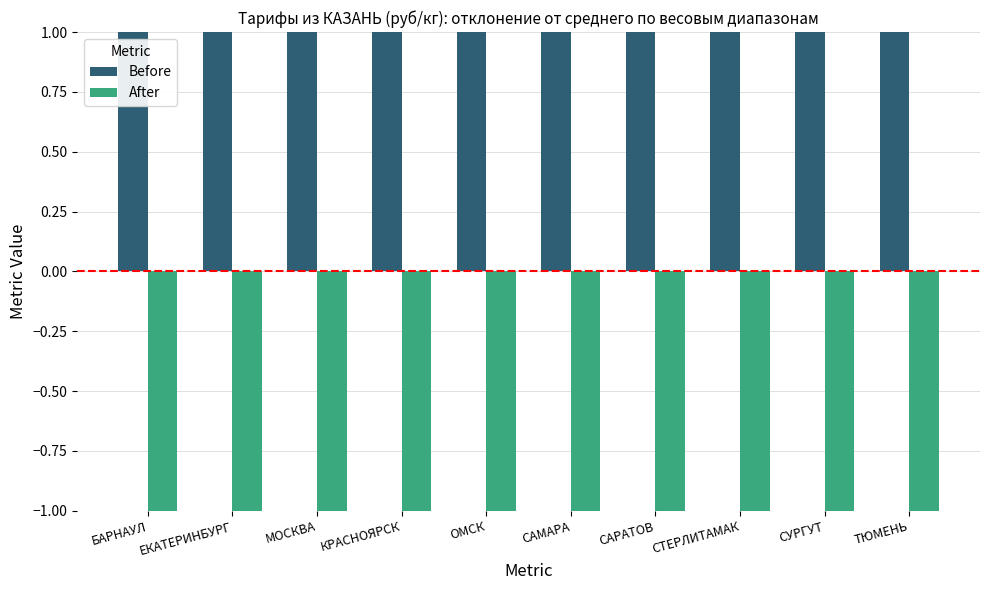

Rank the series by their average value, from lowest to highest.

After, Before